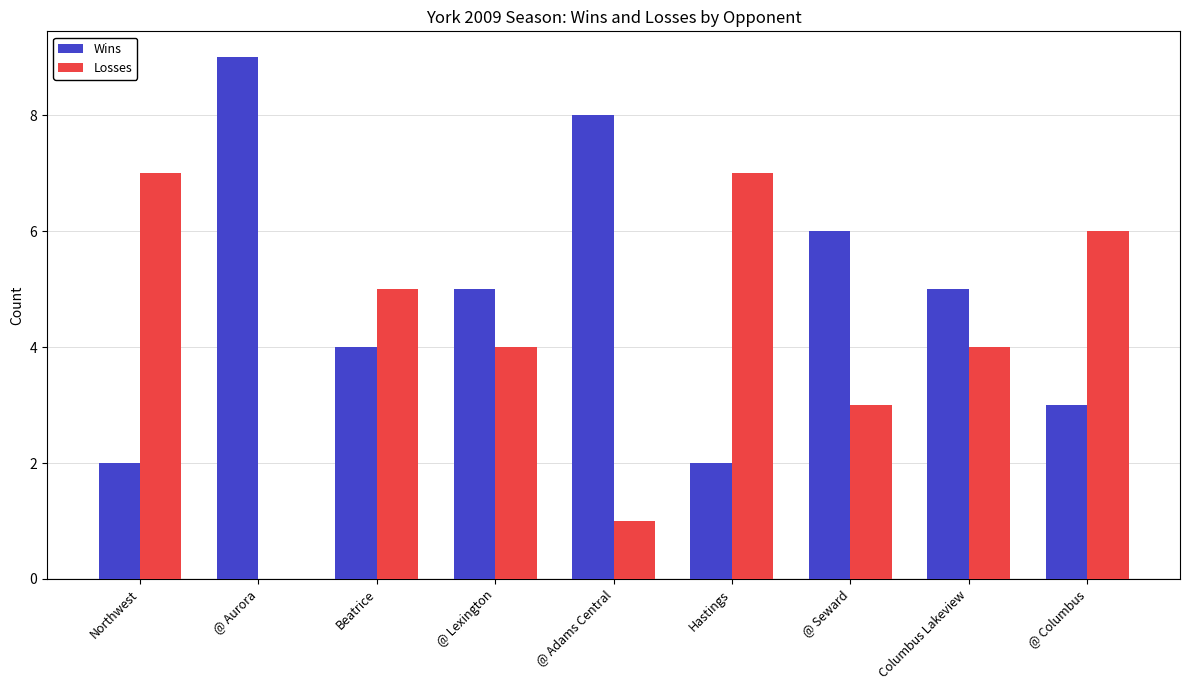

What is the approximate value of Wins at Beatrice?

4